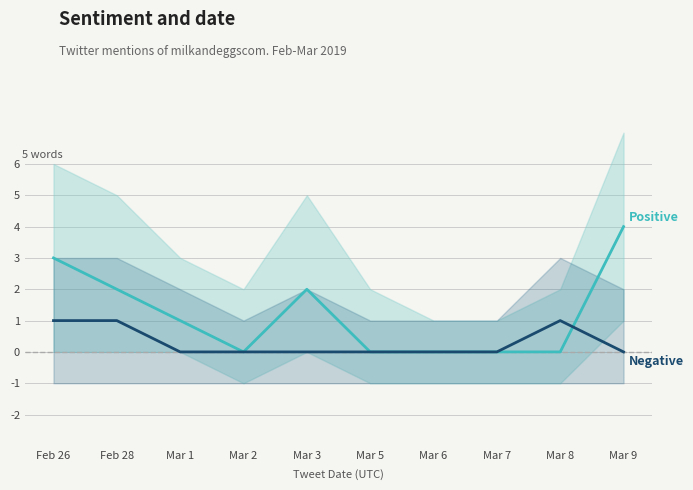

Which series has the widest spread of values?

Positive Word Count